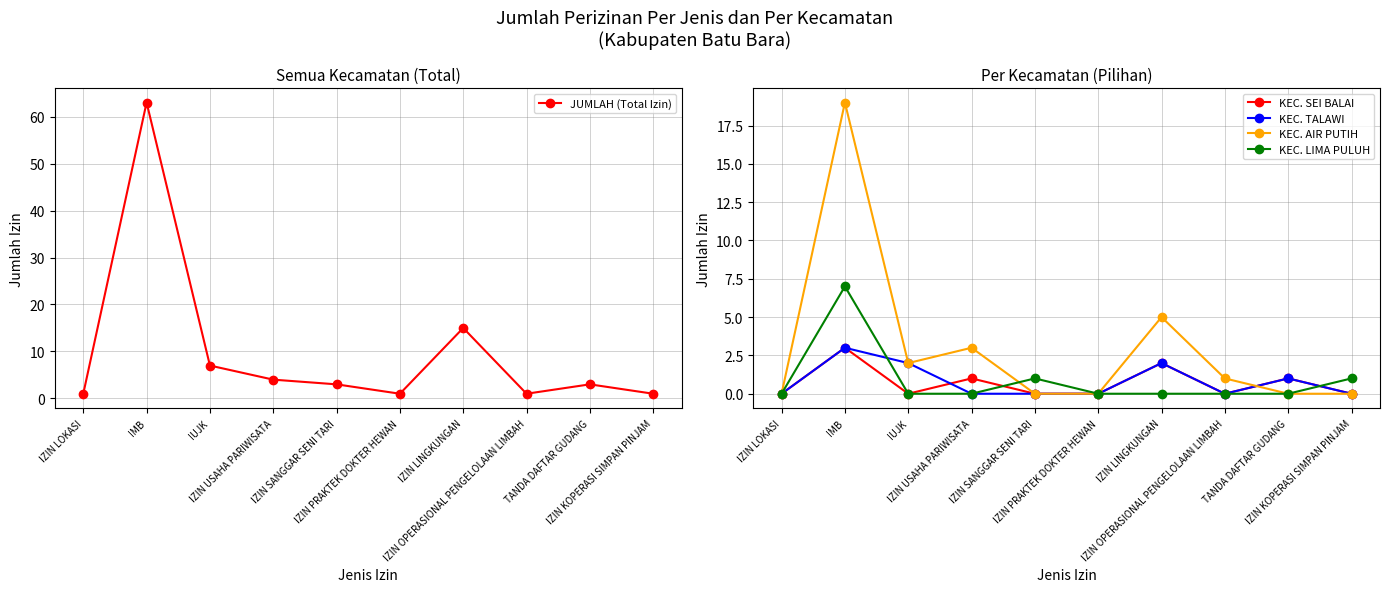

Reading right to left, what are all the values shown in this chart?

JUMLAH (Total Izin): IZIN KOPERASI SIMPAN PINJAM=1	TANDA DAFTAR GUDANG=3	IZIN OPERASIONAL PENGELOLAAN LIMBAH=1	IZIN LINGKUNGAN=15	IZIN PRAKTEK DOKTER HEWAN=1	IZIN SANGGAR SENI TARI=3	IZIN USAHA PARIWISATA=4	IUJK=7	IMB=63	IZIN LOKASI=1
KEC. SEI BALAI: IZIN KOPERASI SIMPAN PINJAM=0	TANDA DAFTAR GUDANG=1	IZIN OPERASIONAL PENGELOLAAN LIMBAH=0	IZIN LINGKUNGAN=2	IZIN PRAKTEK DOKTER HEWAN=0	IZIN SANGGAR SENI TARI=0	IZIN USAHA PARIWISATA=1	IUJK=0	IMB=3	IZIN LOKASI=0
KEC. TALAWI: IZIN KOPERASI SIMPAN PINJAM=0	TANDA DAFTAR GUDANG=1	IZIN OPERASIONAL PENGELOLAAN LIMBAH=0	IZIN LINGKUNGAN=2	IZIN PRAKTEK DOKTER HEWAN=0	IZIN SANGGAR SENI TARI=0	IZIN USAHA PARIWISATA=0	IUJK=2	IMB=3	IZIN LOKASI=0
KEC. AIR PUTIH: IZIN KOPERASI SIMPAN PINJAM=0	TANDA DAFTAR GUDANG=0	IZIN OPERASIONAL PENGELOLAAN LIMBAH=1	IZIN LINGKUNGAN=5	IZIN PRAKTEK DOKTER HEWAN=0	IZIN SANGGAR SENI TARI=0	IZIN USAHA PARIWISATA=3	IUJK=2	IMB=19	IZIN LOKASI=0
KEC. LIMA PULUH: IZIN KOPERASI SIMPAN PINJAM=1	TANDA DAFTAR GUDANG=0	IZIN OPERASIONAL PENGELOLAAN LIMBAH=0	IZIN LINGKUNGAN=0	IZIN PRAKTEK DOKTER HEWAN=0	IZIN SANGGAR SENI TARI=1	IZIN USAHA PARIWISATA=0	IUJK=0	IMB=7	IZIN LOKASI=0